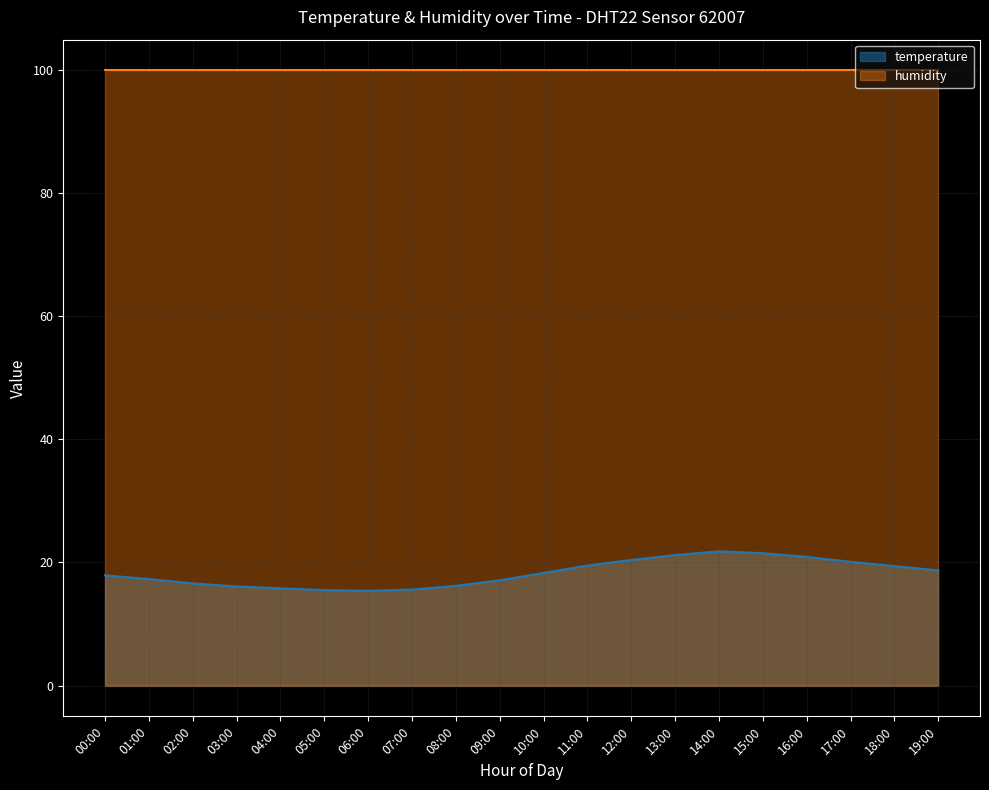

Reading left to right, transcribe all the data shown in this chart.

17.9	17.3	16.6	16.1	15.8	15.5	15.4	15.6	16.2	17.1	18.3	19.5	20.4	21.2	21.8	21.5	20.9	20.1	19.4	18.7